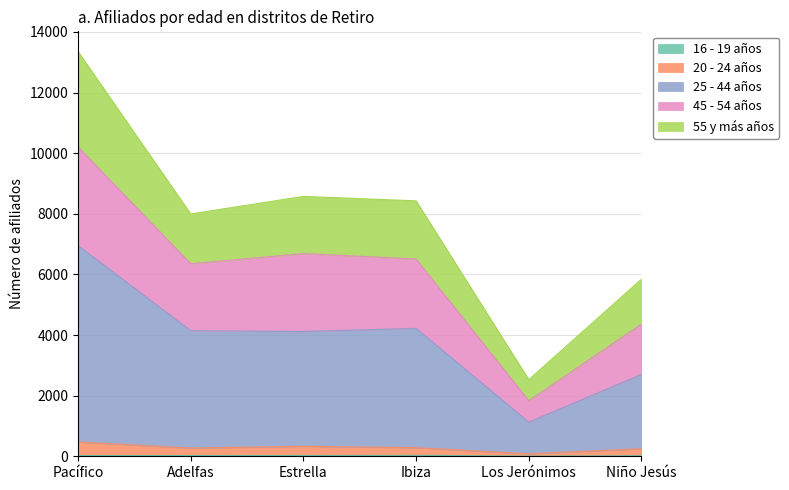

What is the label of the 2nd point from the left?

Adelfas